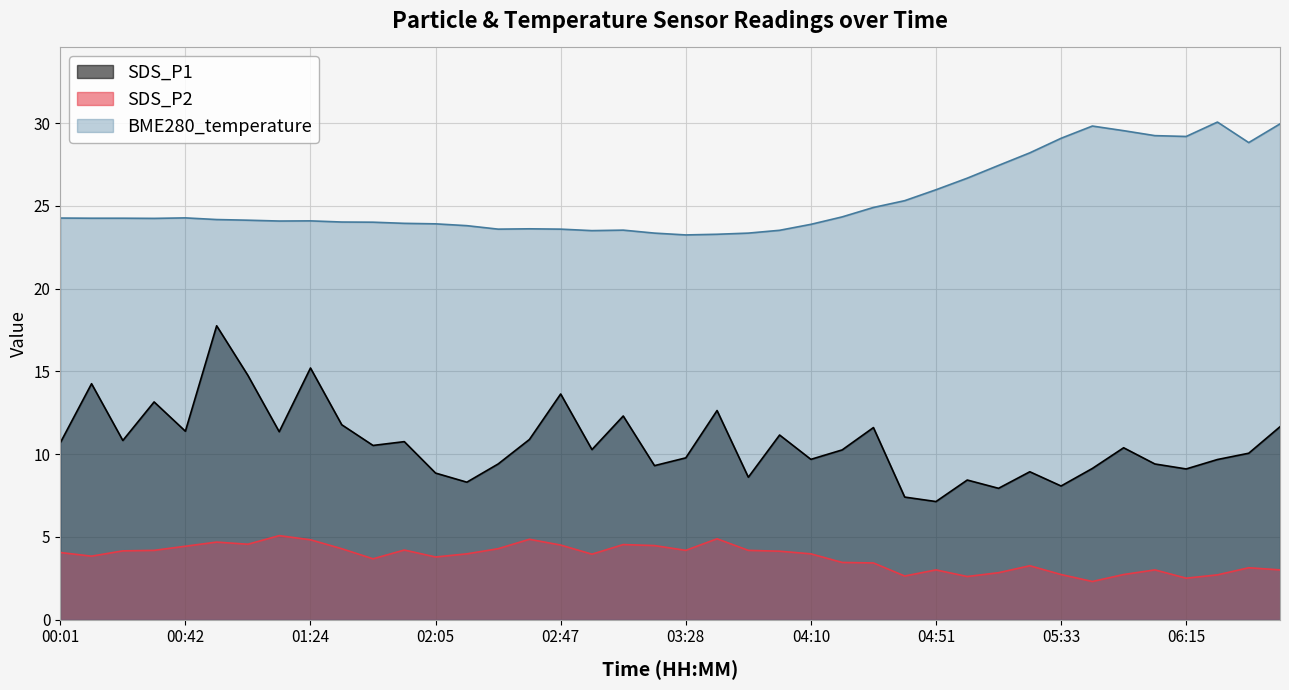

Which series changed the most between 04:41 and 06:15?

BME280_temperature